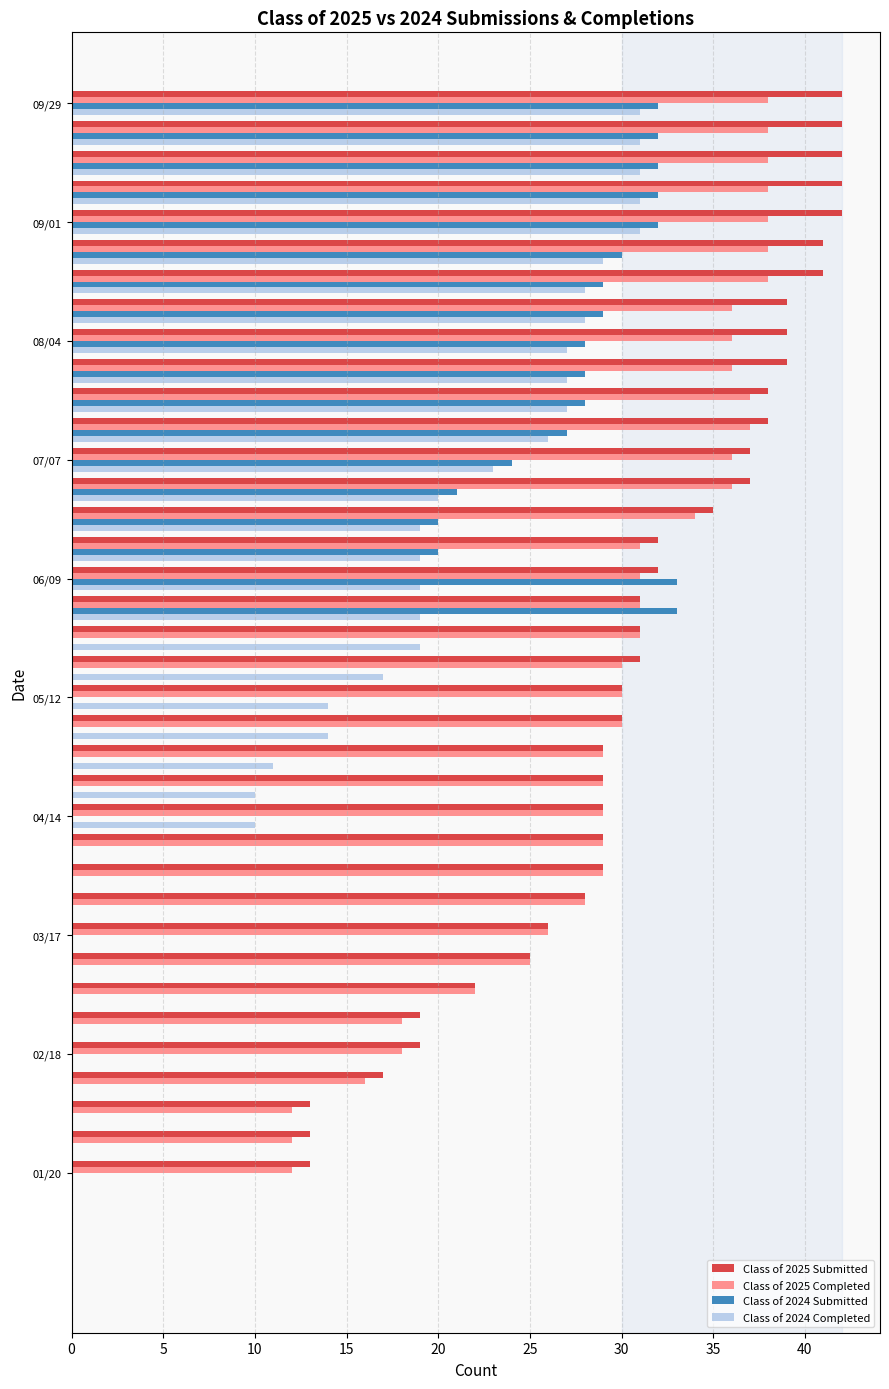

What is the average value of the Class of 2024 Completed series?

14